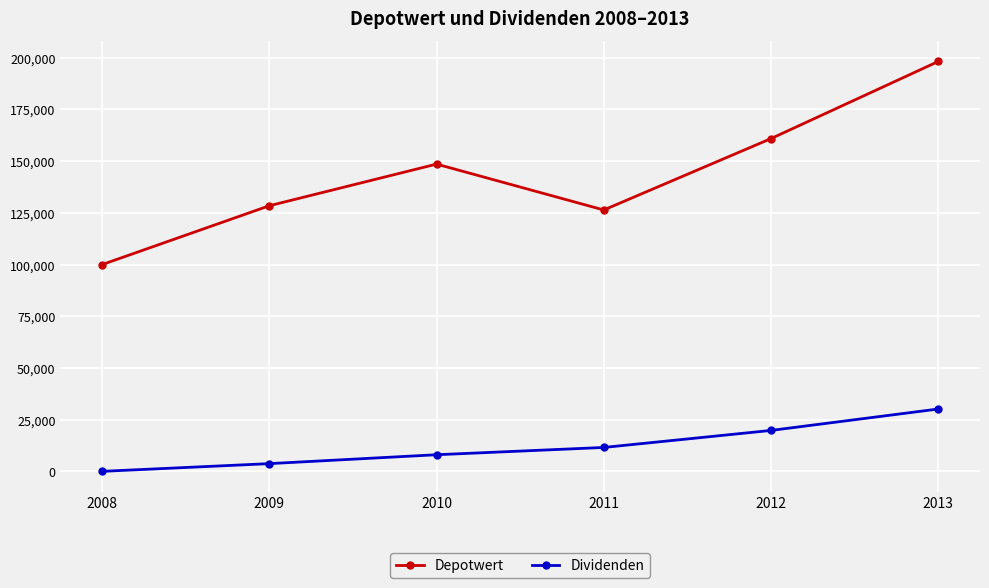

At how many categories does at least one series exceed 88219?

6